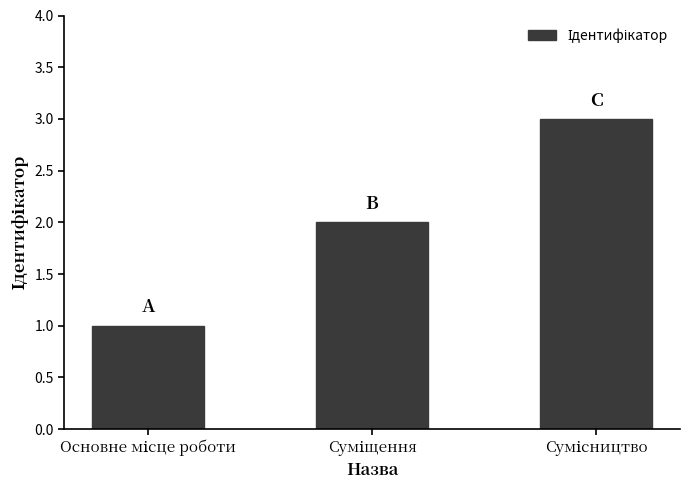

What is the maximum value shown in the chart?

3